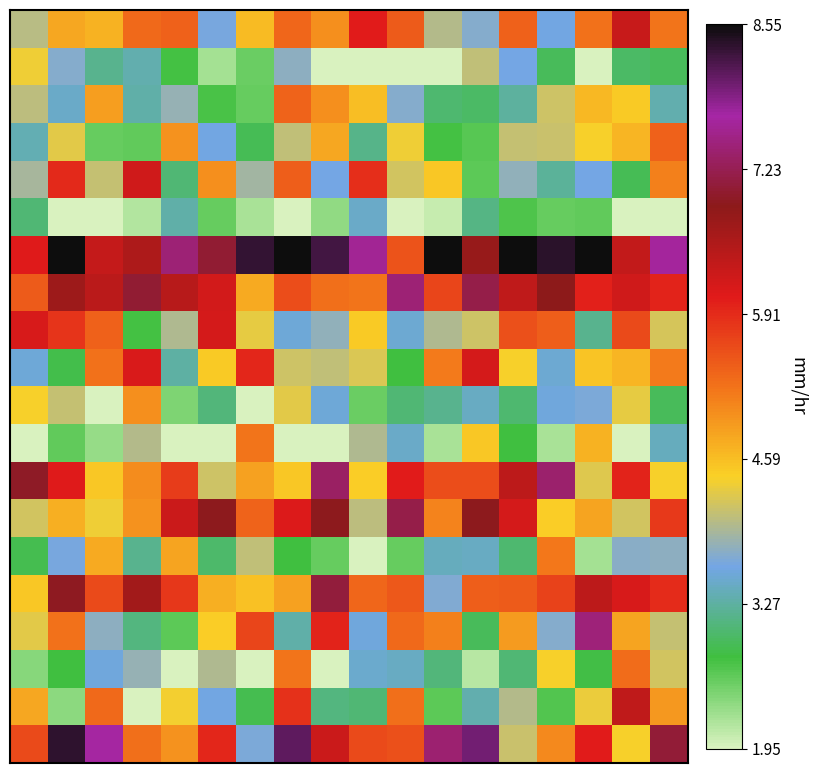

What is the greatest value displayed?

8.6